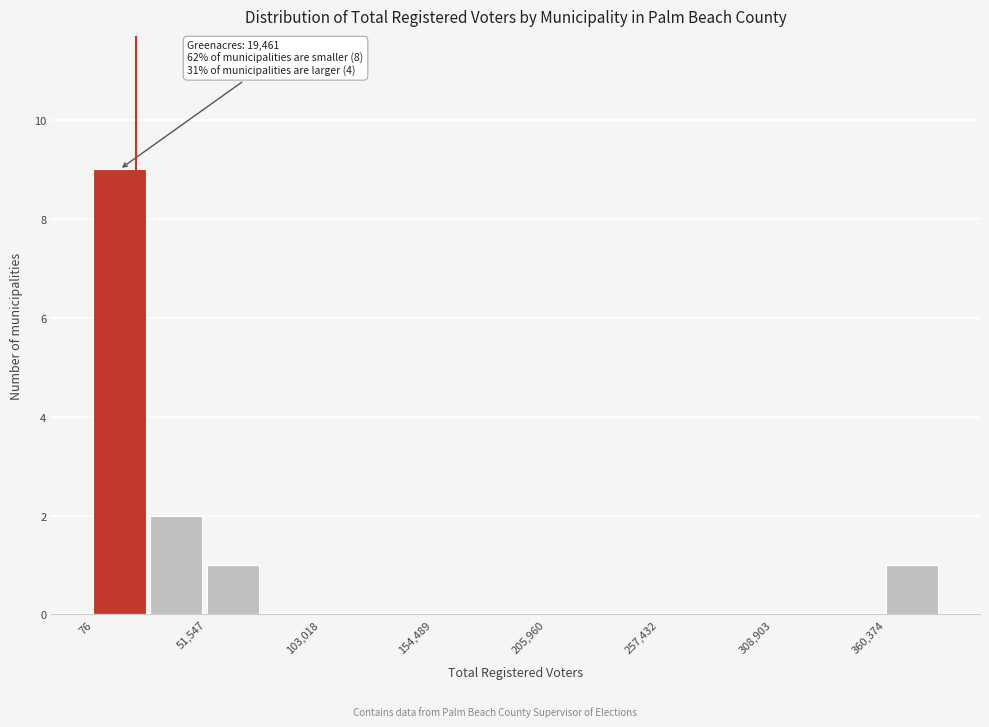

Read against the x-axis, roughly where is the centre of the tallest bar?

10000